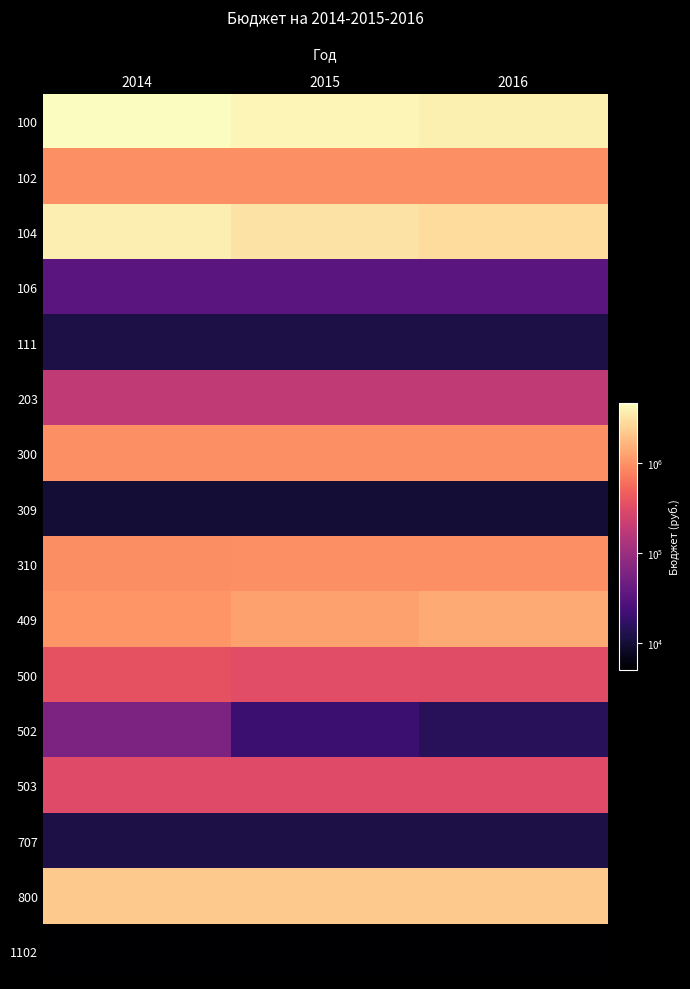

Which label corresponds to the smallest value in the chart?

2014